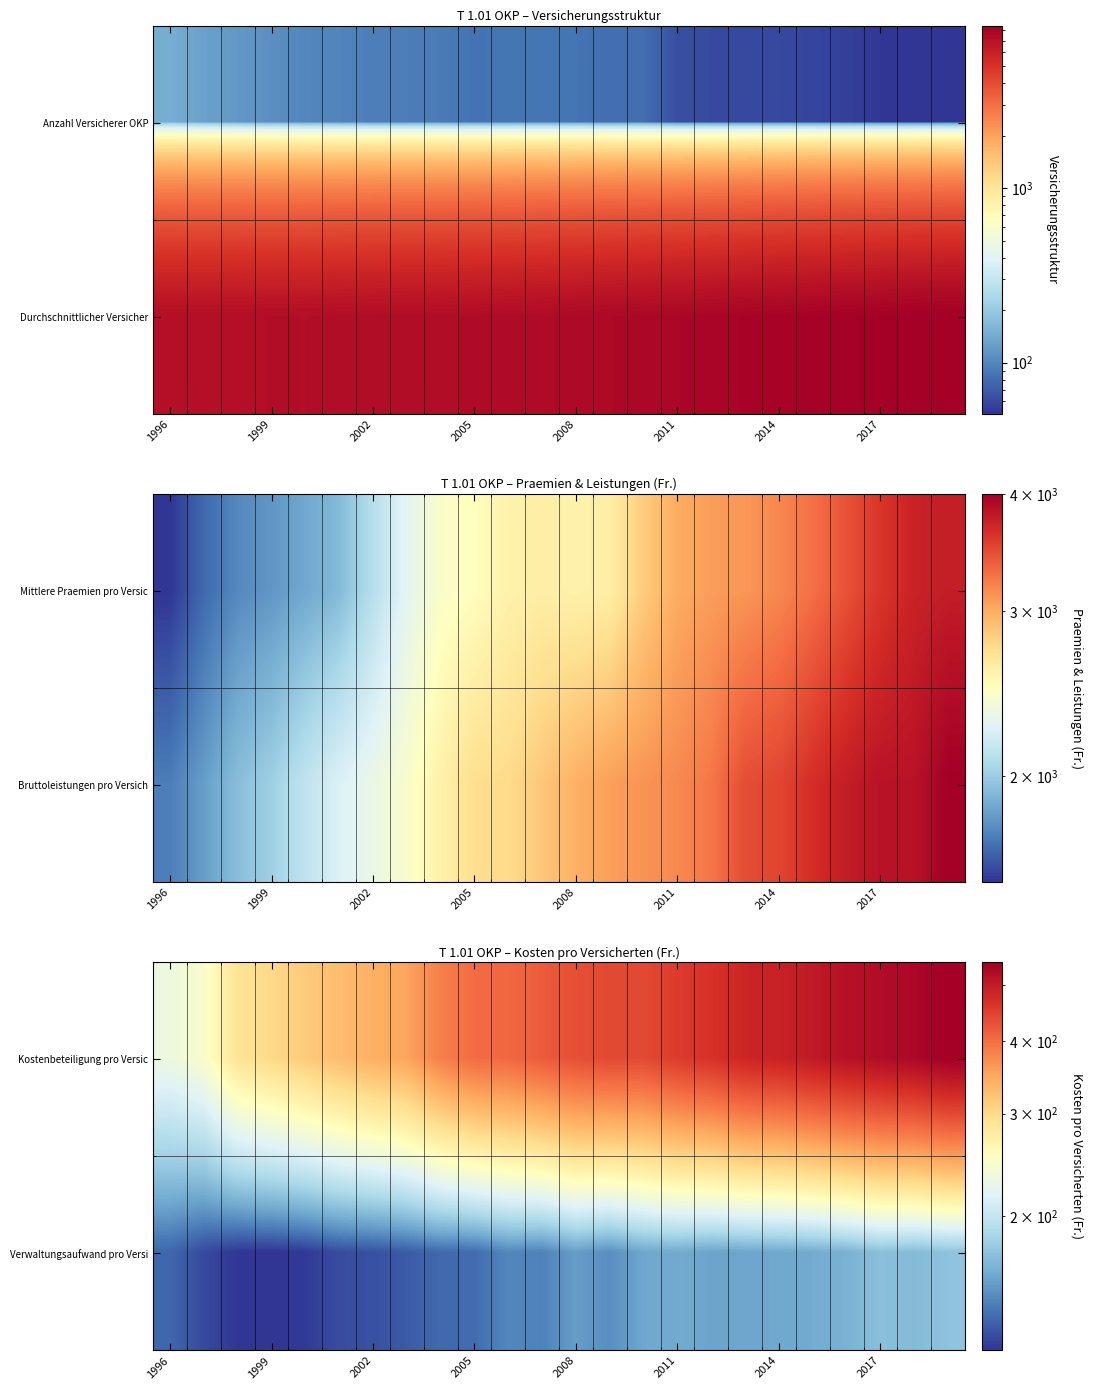

What value does the Verwaltungsaufwand pro Versi series have at 1999?

117.5